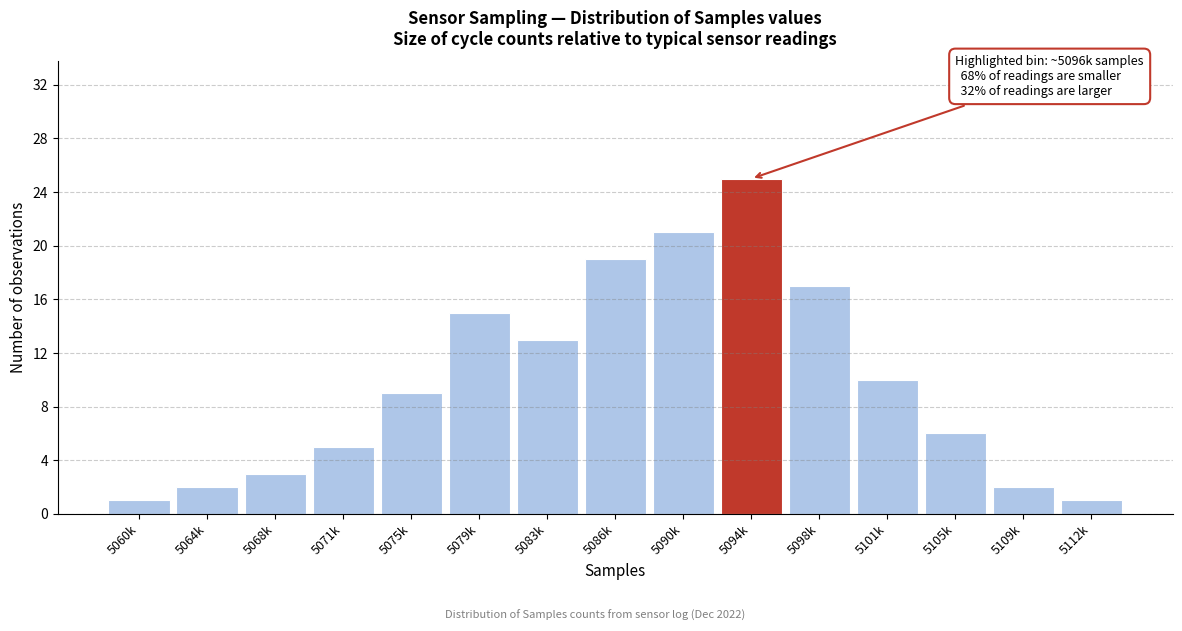

Reading left to right, extract all data points from this chart.

5060k=1	5064k=2	5068k=3	5071k=5	5075k=9	5079k=15	5083k=13	5086k=19	5090k=21	5094k=25	5098k=17	5101k=10	5105k=6	5109k=2	5112k=1